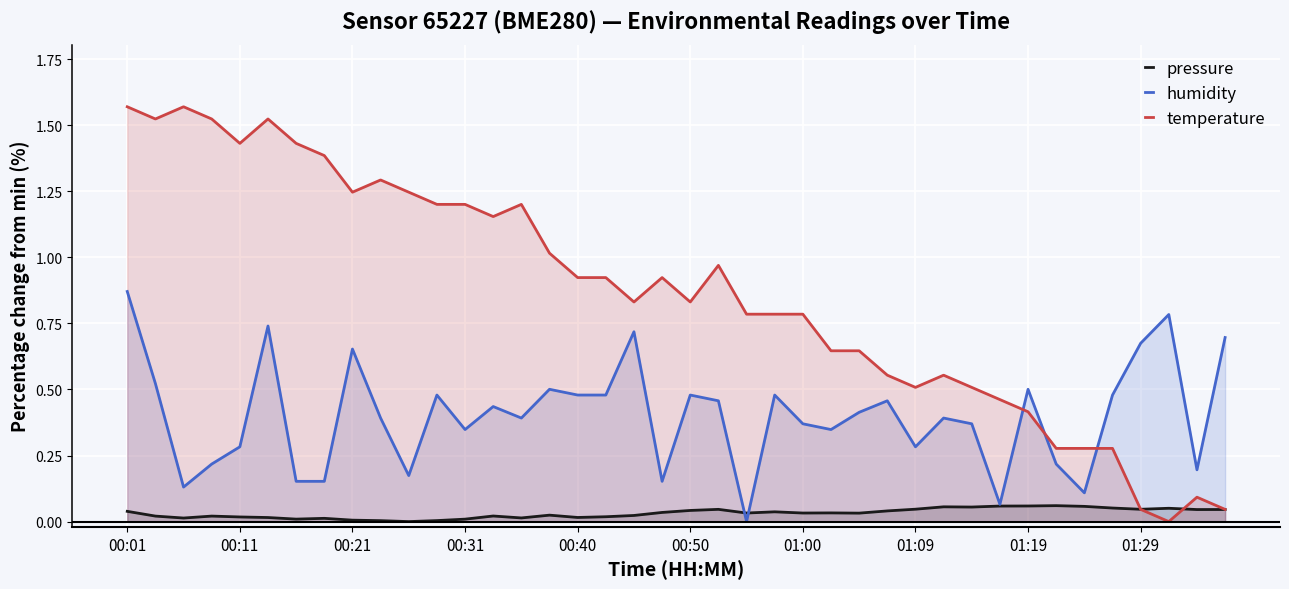

After their last crossing, which series has the higher values: temperature or humidity?

humidity